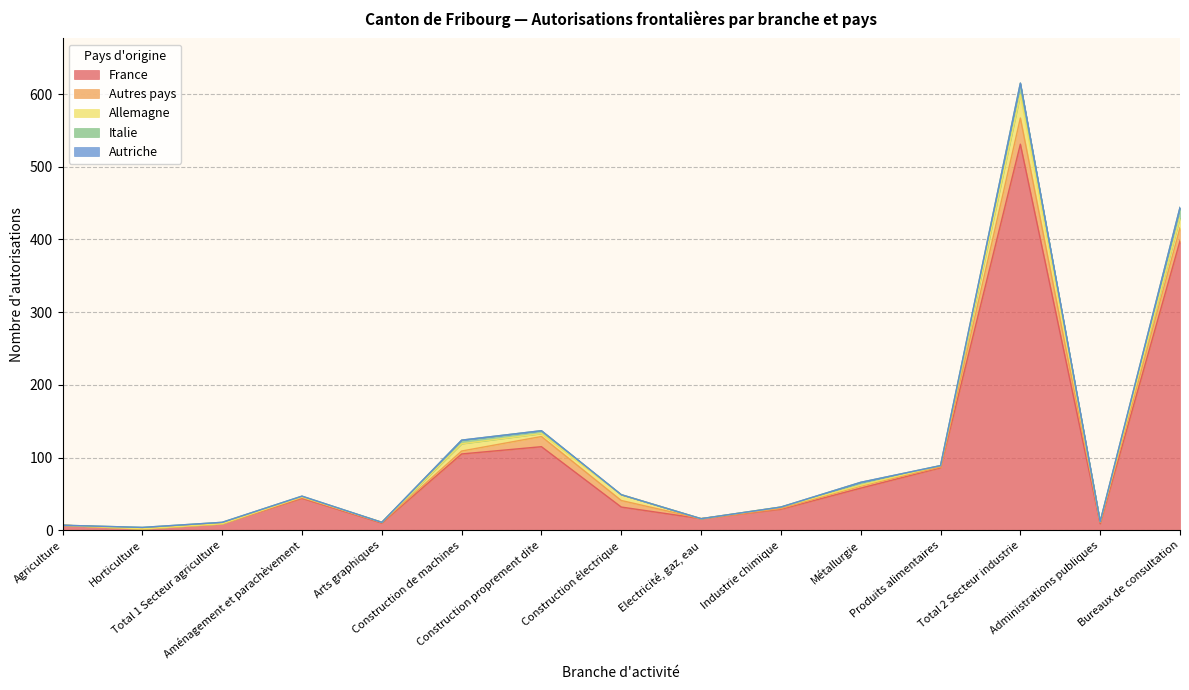

Is the value of France at Arts graphiques greater than the value of Autres pays at Agriculture?

Yes